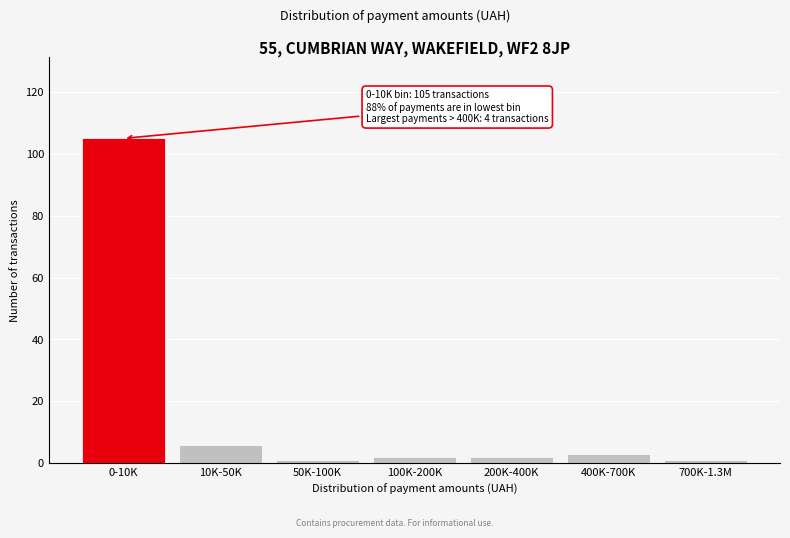

Reading left to right, what are all the values shown in this chart?

105	6	1	2	2	3	1